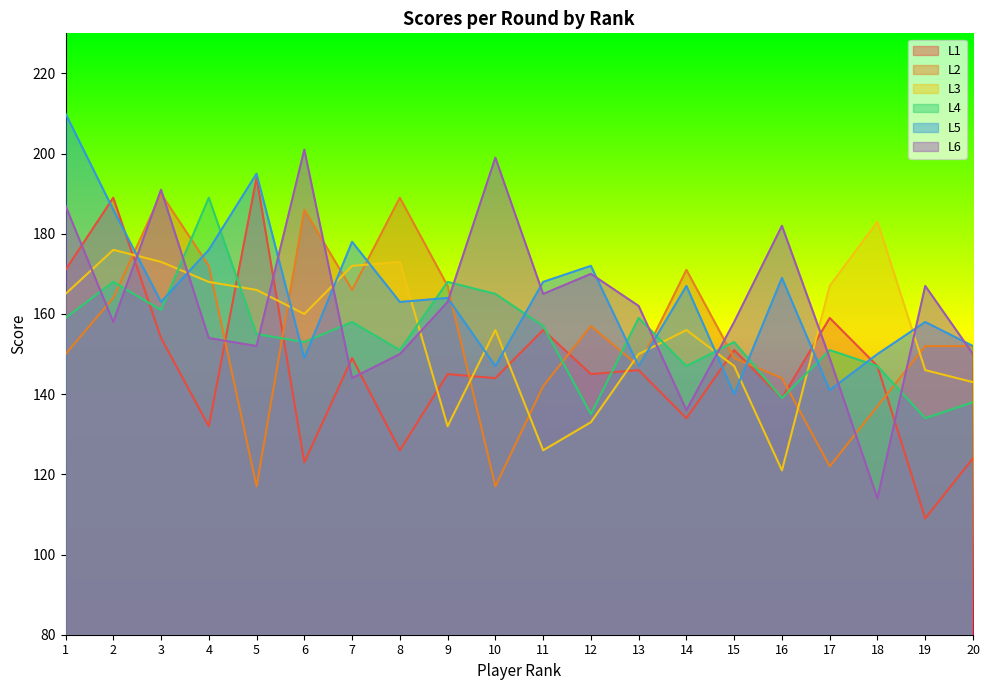

Read the L2 value at 1, to the nearest 10.

150